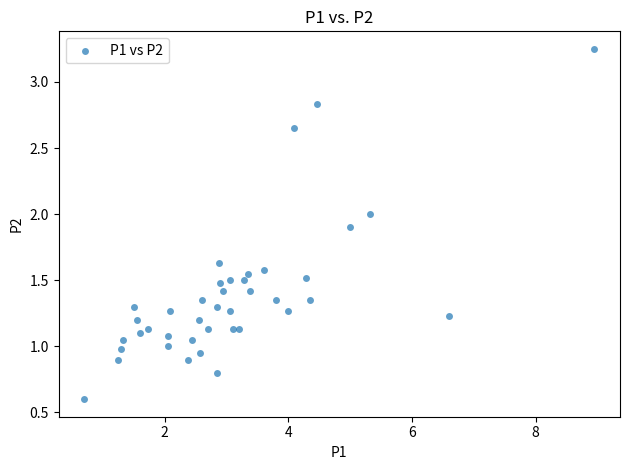

What is the range of X values (max minus min)?

8.2